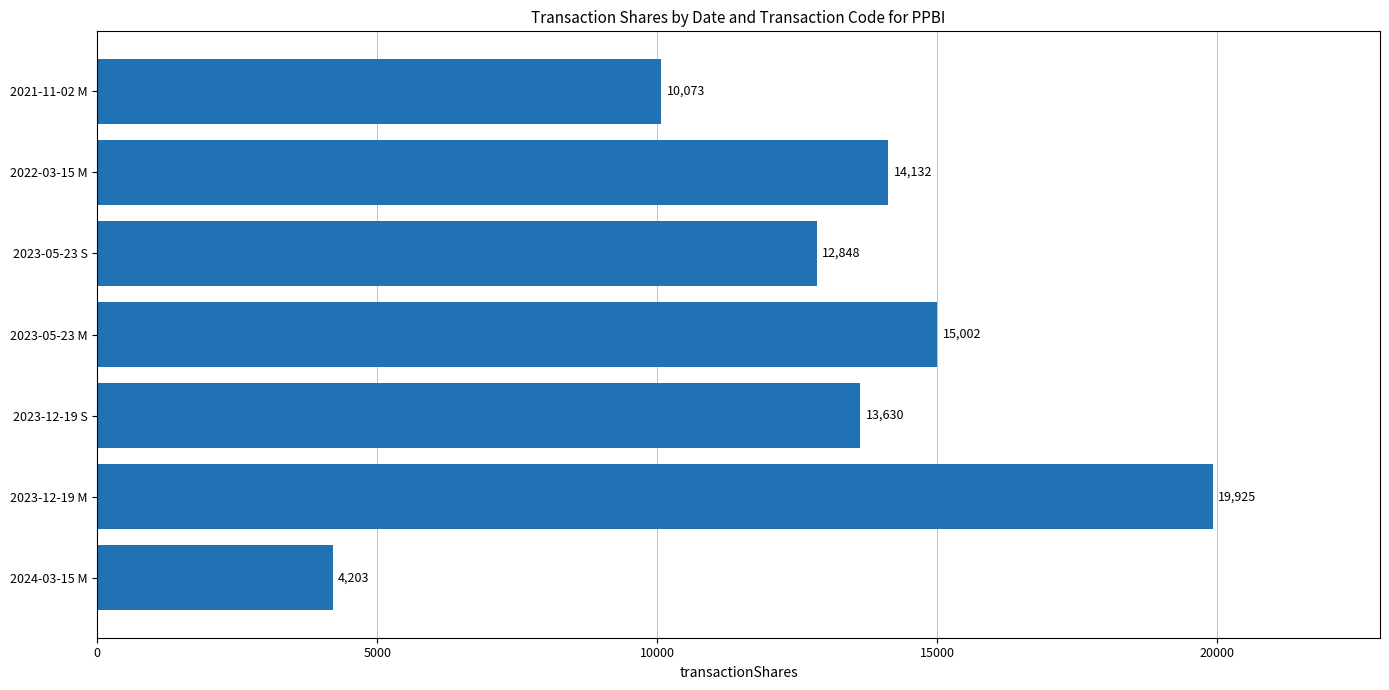

Reading top to bottom, what are all the values shown in this chart?

10073	14132	12848	15002	13630	19925	4203